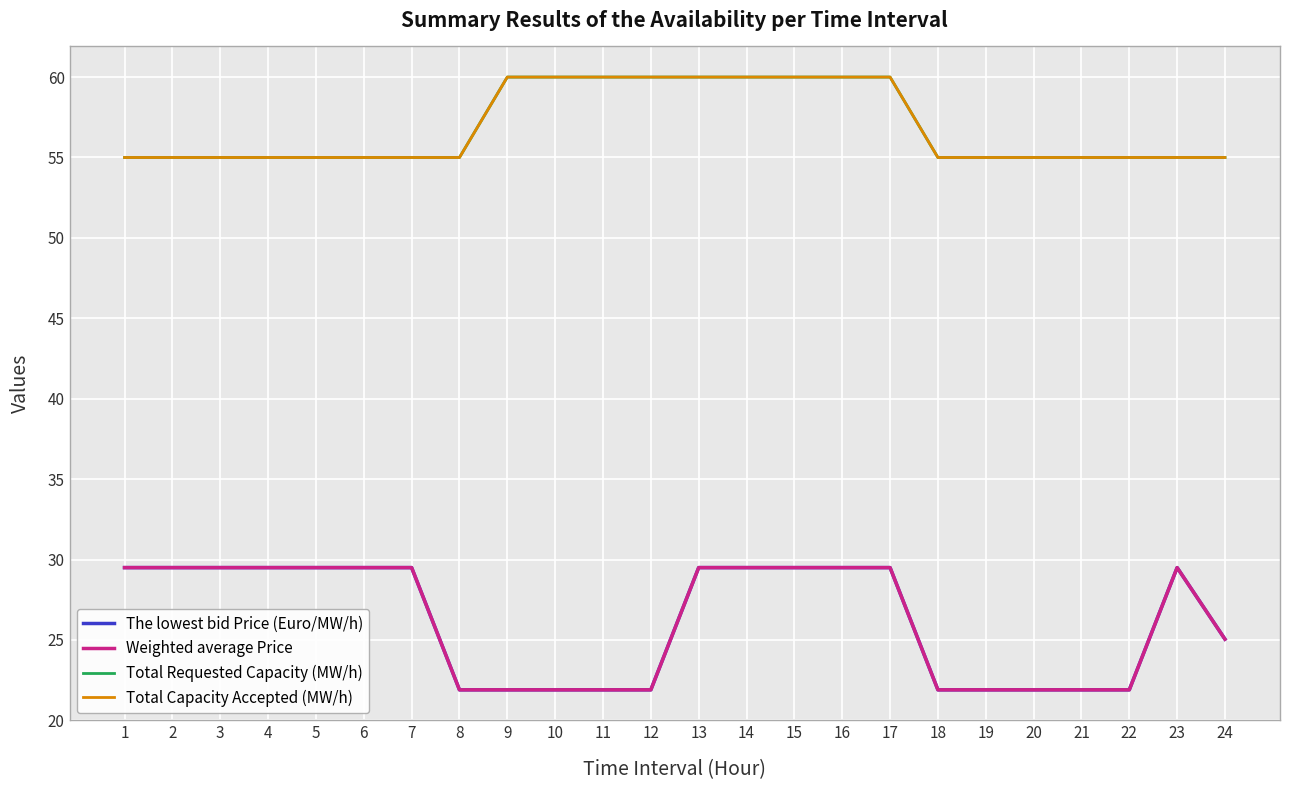

Is this an area chart (filled region under the line)?

No